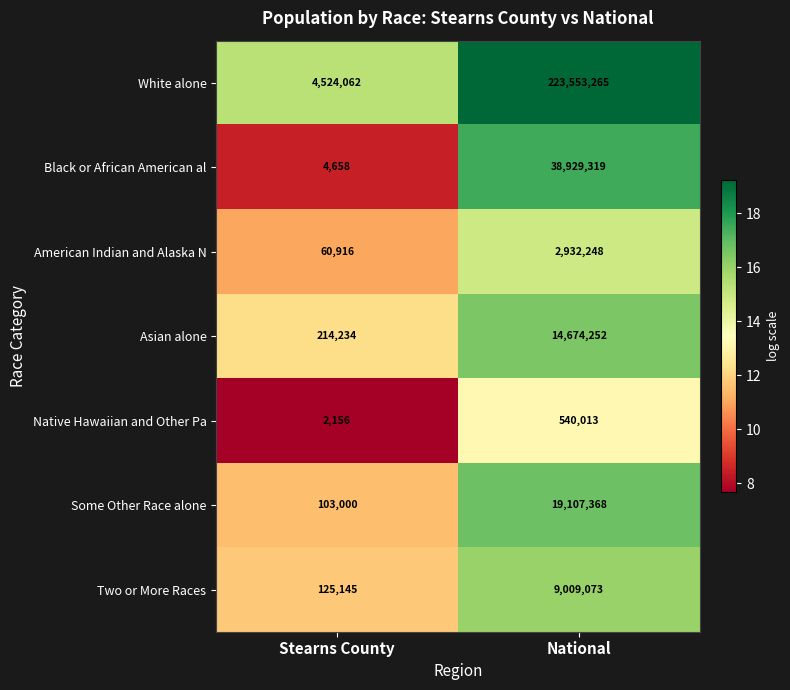

Read the Asian alone value at Stearns County.

214234